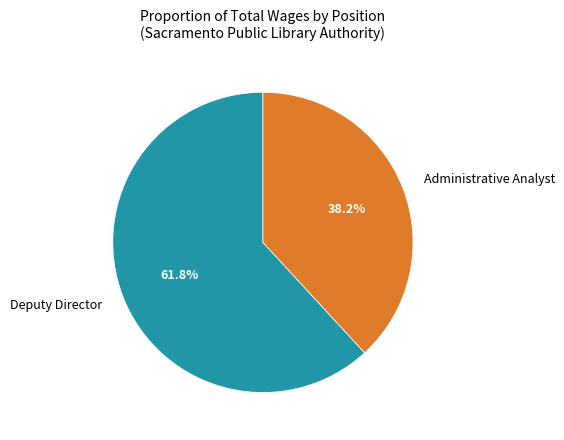

What percentage is NOT represented by Deputy Director?

38.2%